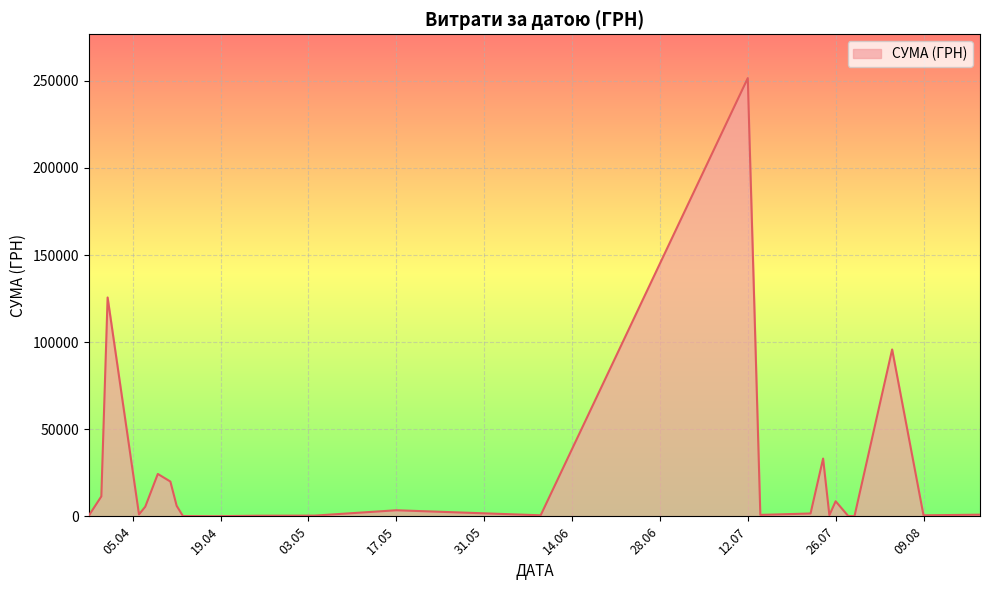

Does the chart have visible grid lines?

Yes